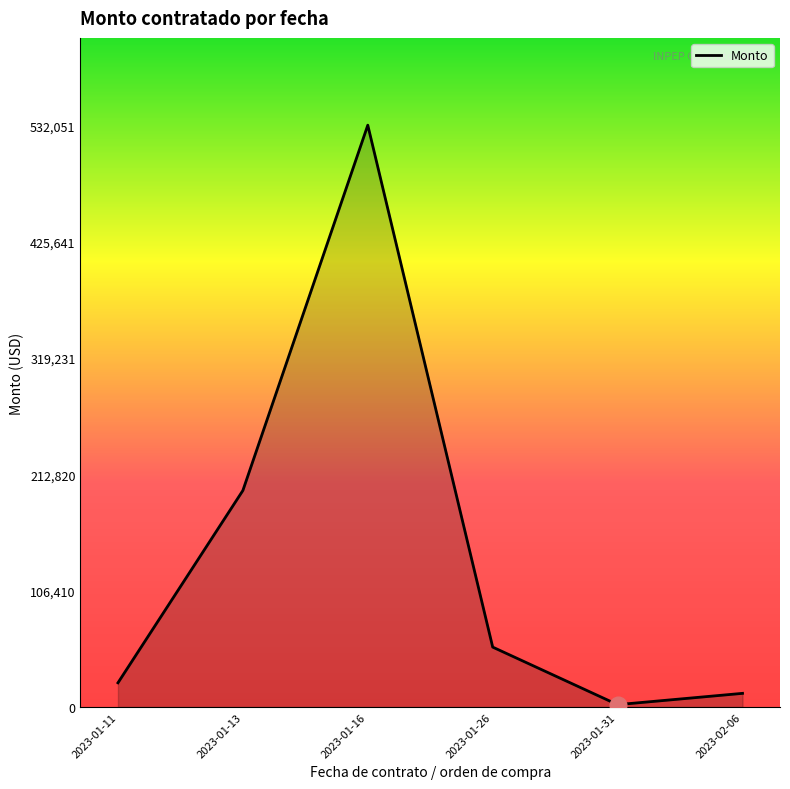

Reading left to right, extract all data points from this chart.

22144.8	197998.5	532051.8	54794.1	2179.3	12511.1